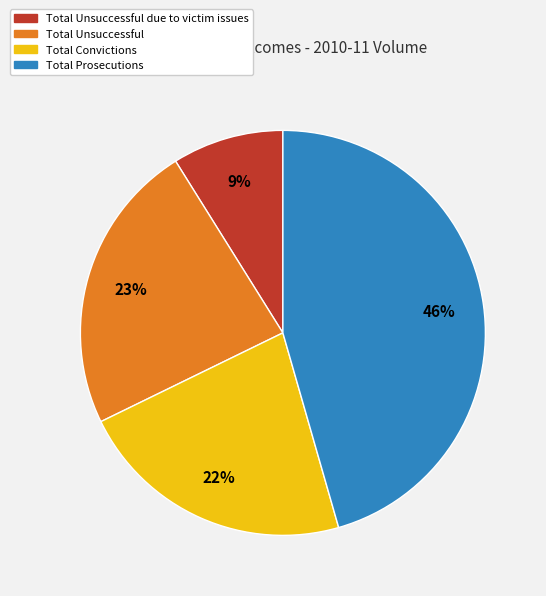

Is there any slice that represents more than half of the pie?

No